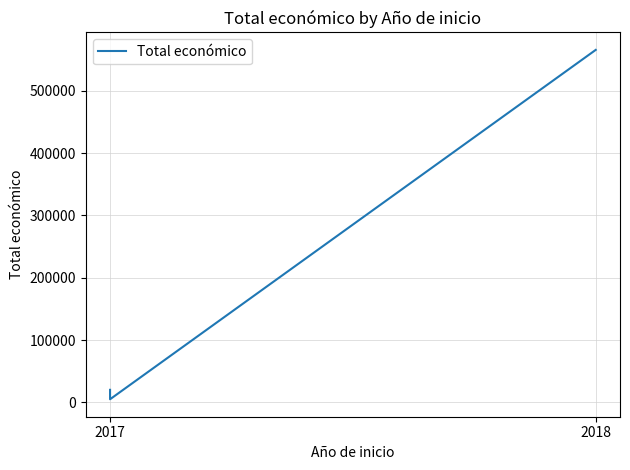

Where is the data nearest to the value 285352?

2017